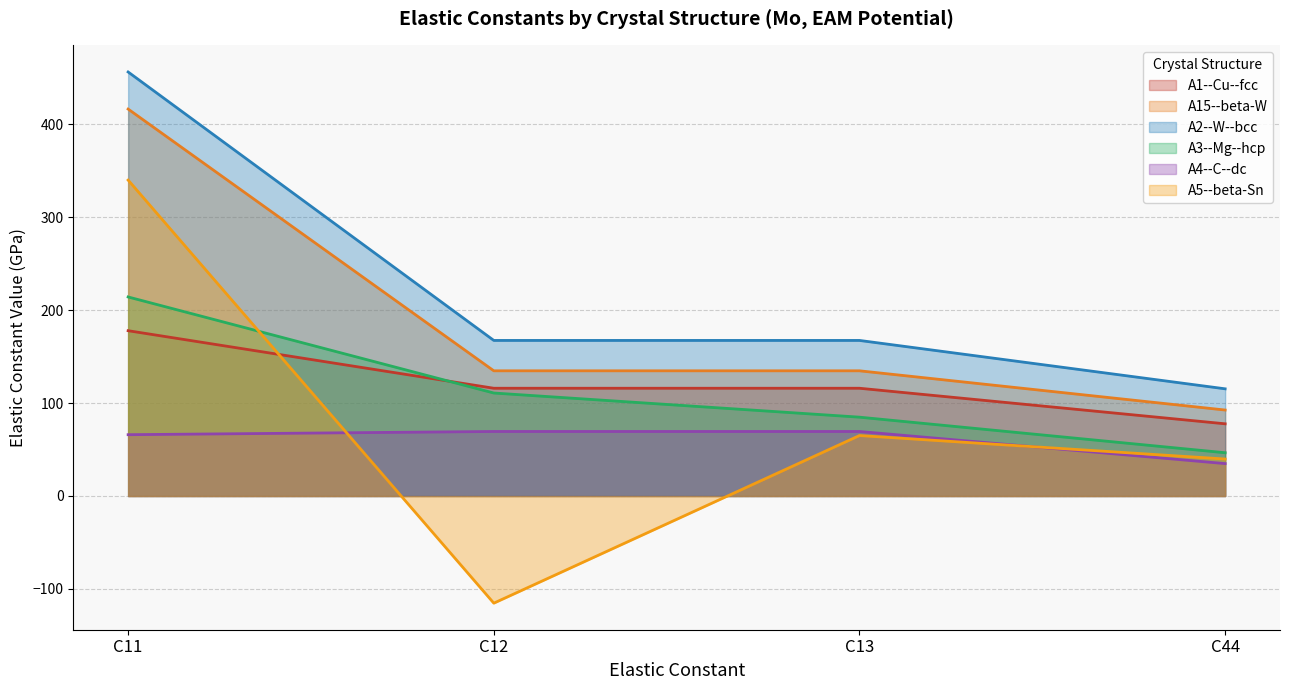

Reading right to left, what are all the values shown in this chart?

A1--Cu--fcc: 77.7	115.9	115.9	177.9
A15--beta-W: 92.5	134.7	134.7	416.4
A2--W--bcc: 115.3	167.4	167.4	456.3
A3--Mg--hcp: 46.5	84.8	110.8	214.2
A4--C--dc: 34.9	69.4	69.4	66.0
A5--beta-Sn: 39.8	65.1	-115.3	340.0